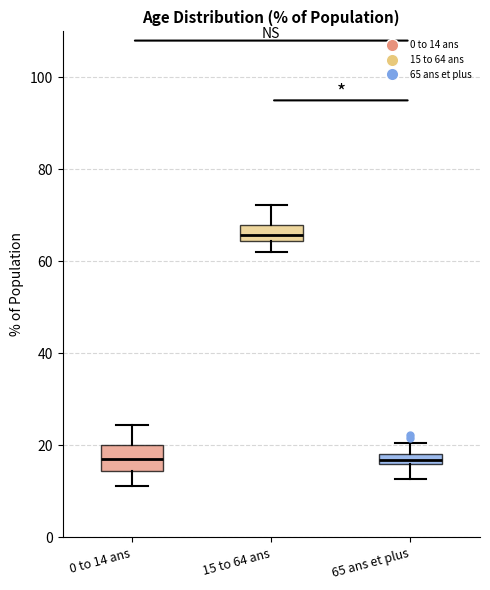

Where is the upper edge of the box for 65 ans et plus on the y-axis? The values are not printed on the chart, so give them approximately, as read against the axis.

18